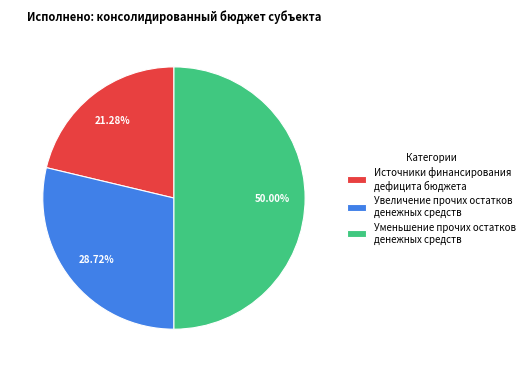

To the nearest percent, what is the difference between the largest and smallest slice percentages?

29%